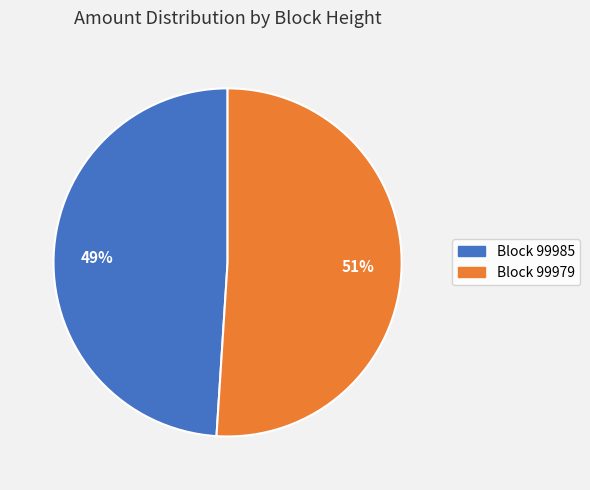

To the nearest percent, what is the difference between the largest and smallest slice percentages?

2%